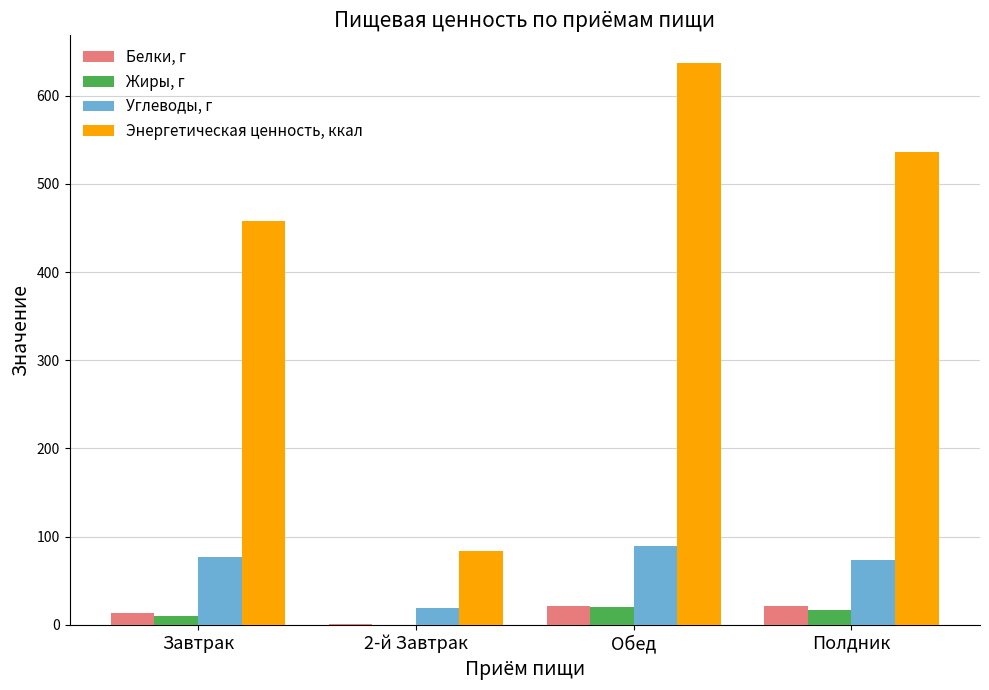

What is the total value across all series at Полдник?

647.1